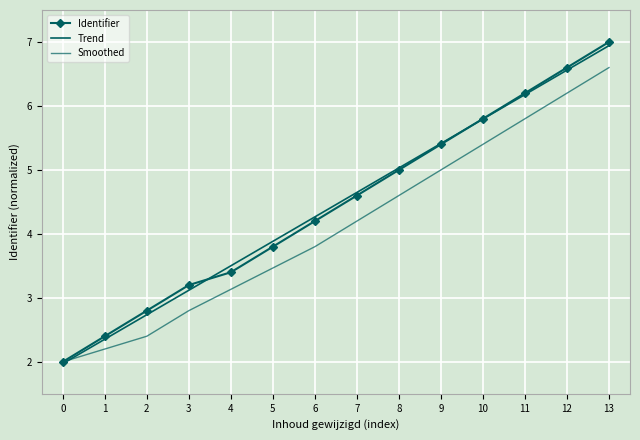

What is the minimum value for Identifier?

2.0